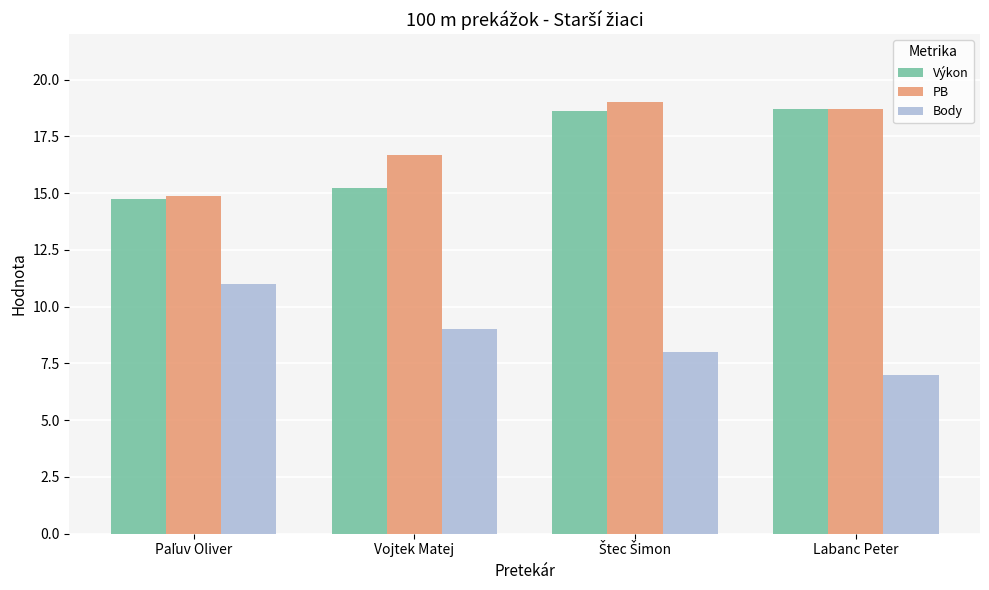

Which series changed the most between Vojtek Matej and Labanc Peter?

Výkon